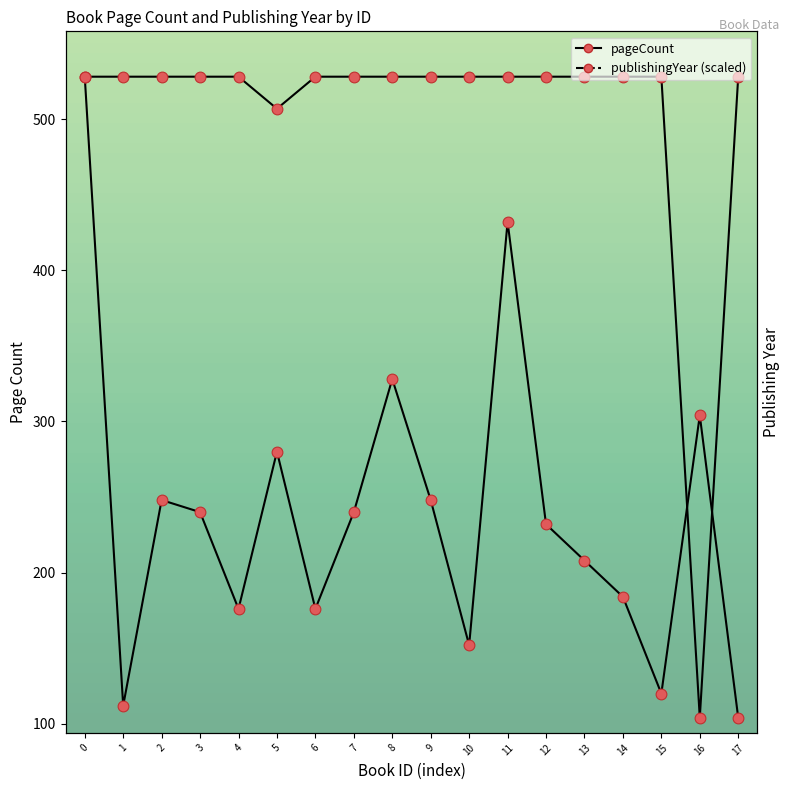

Which series has the largest Y range (max minus min)?

pageCount